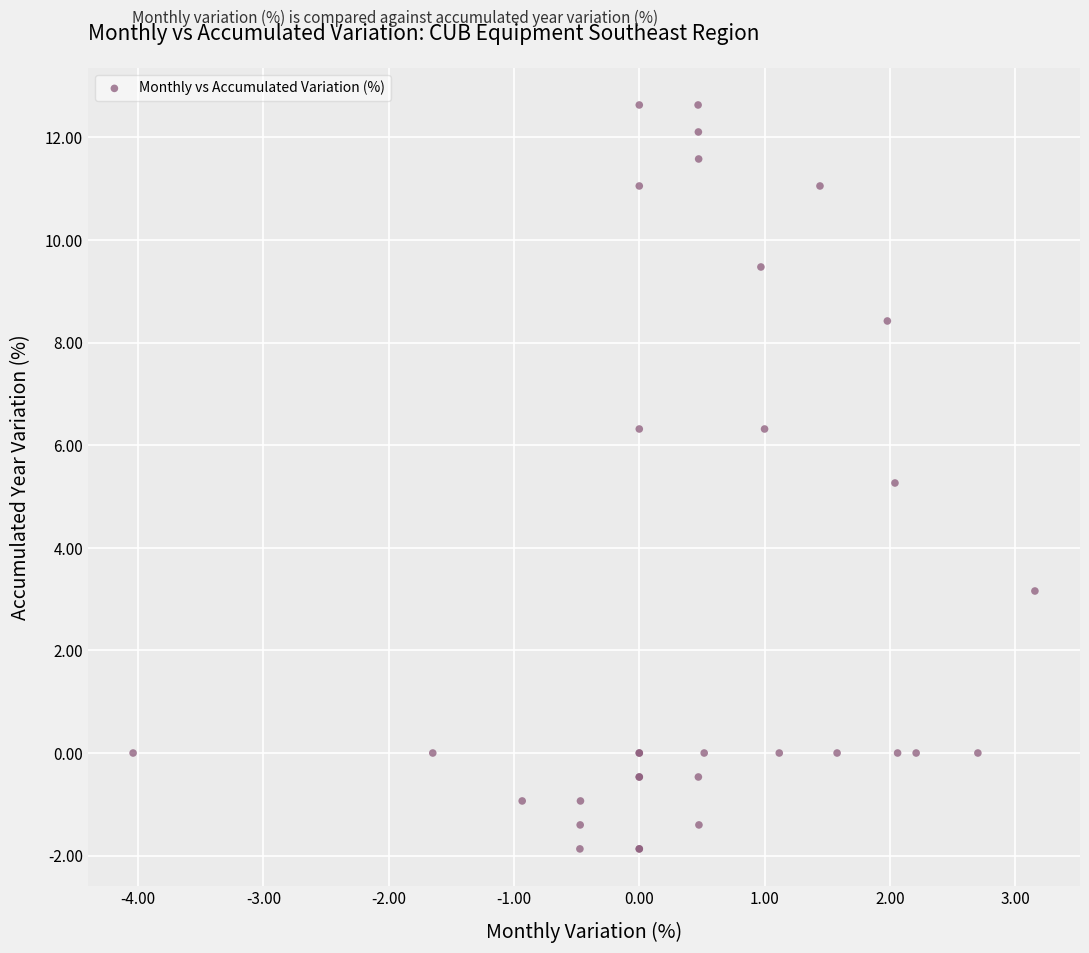

What Y value in the scatter plot is closest to 5?

5.3